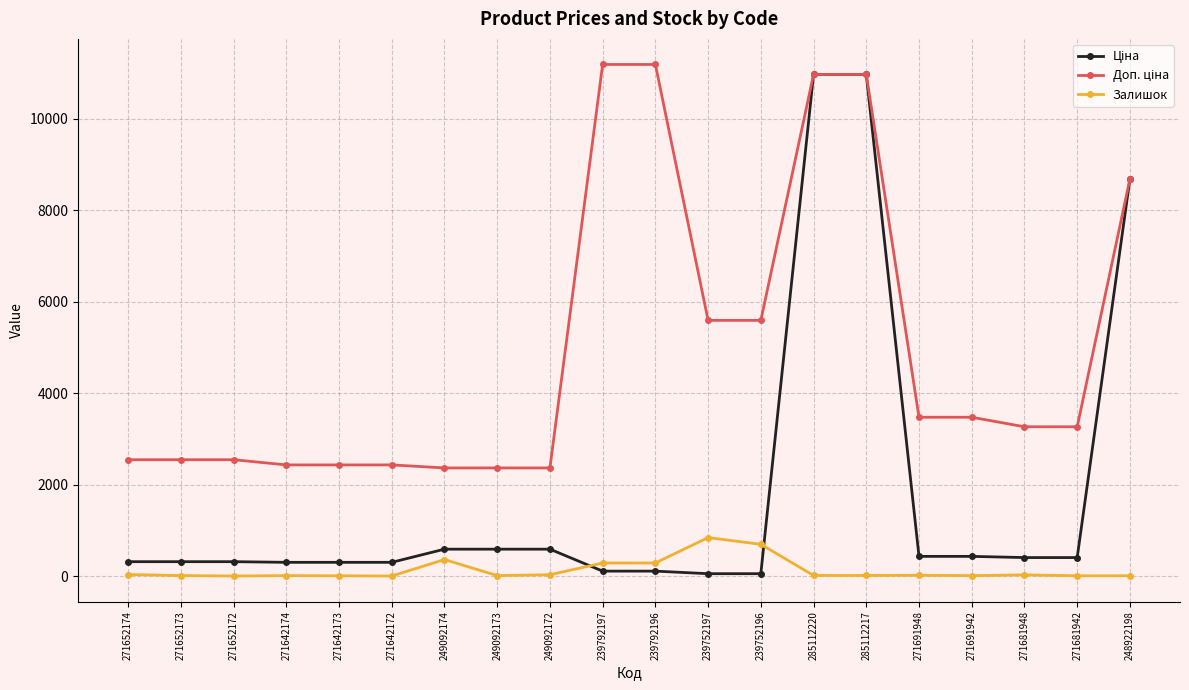

What is the sum of the Залишок values at 239792197 and 239752196?

987.0